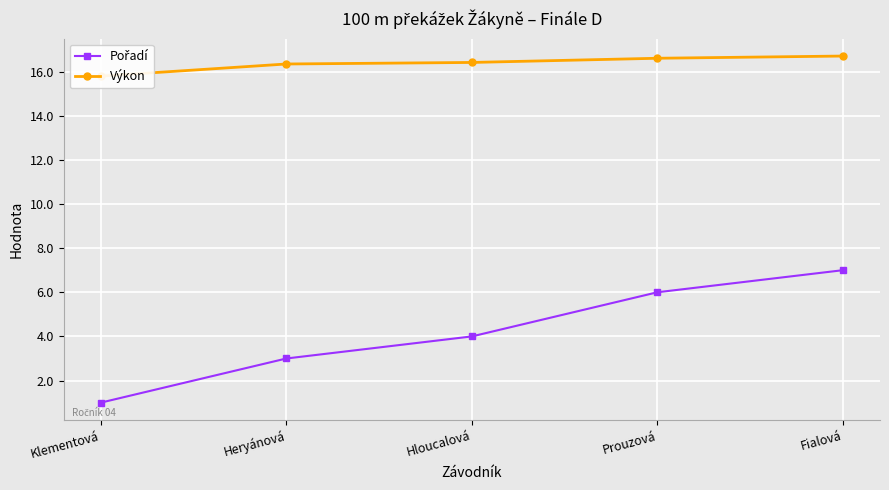

What is the value of the Výkon point at the 1st from the left?

15.8